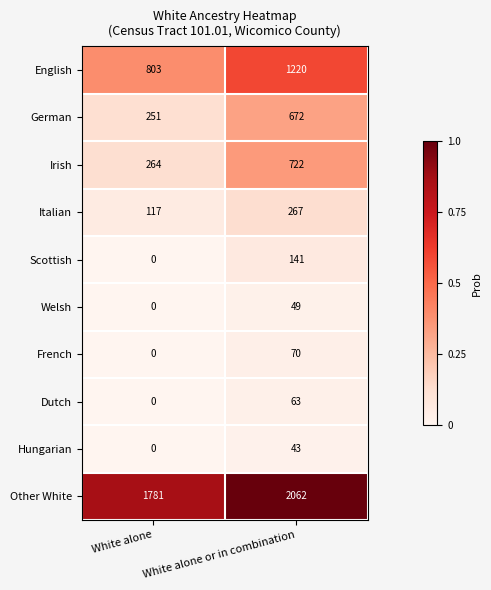

What is the total value across all series at White alone?

3216